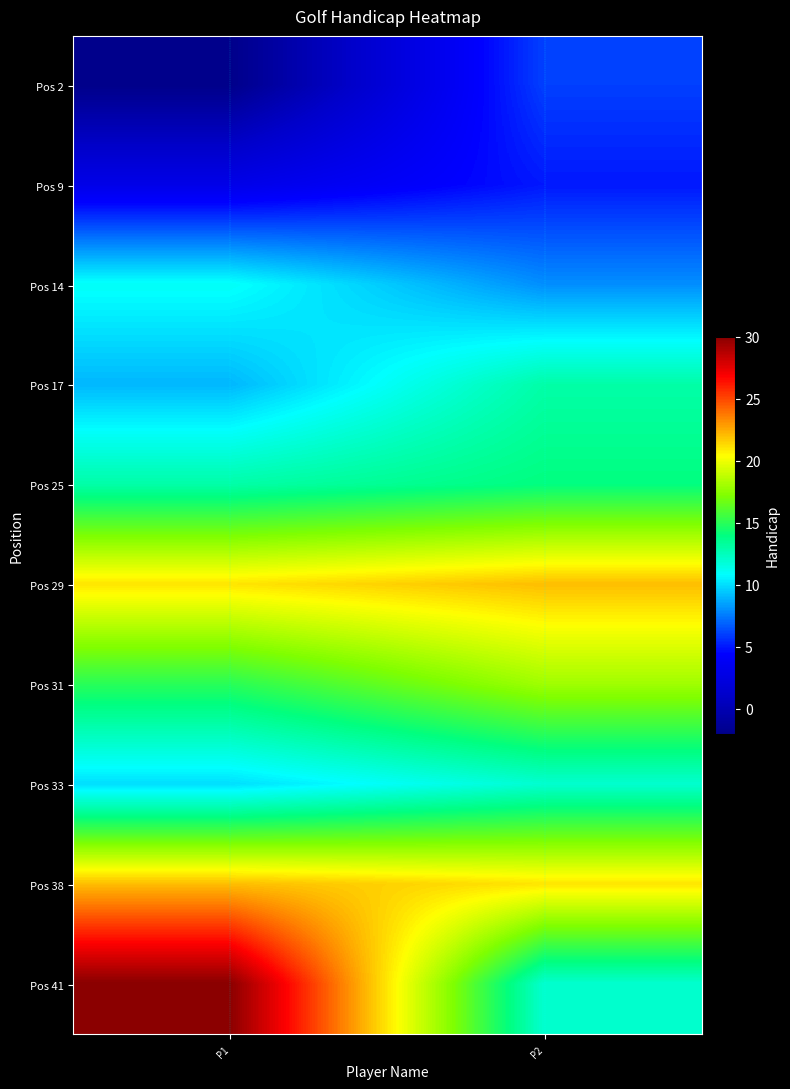

At which category does the chart reach its peak across all series?

P1